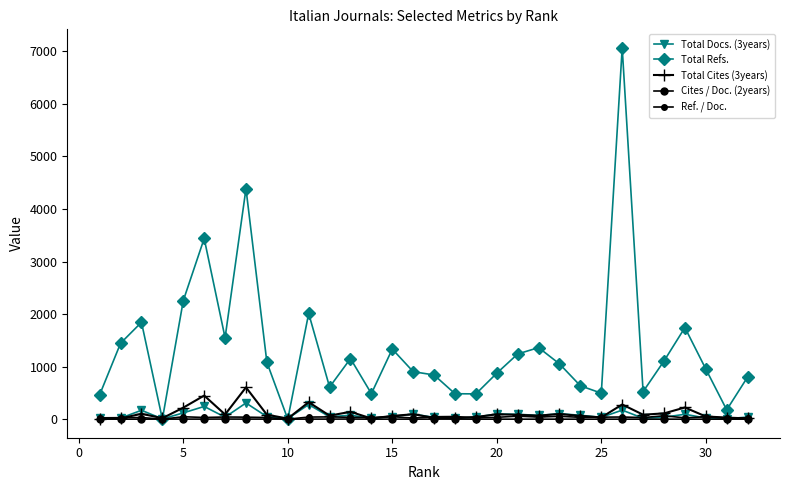

True or false: Total Refs. and Ref. / Doc. intersect in this chart.

False